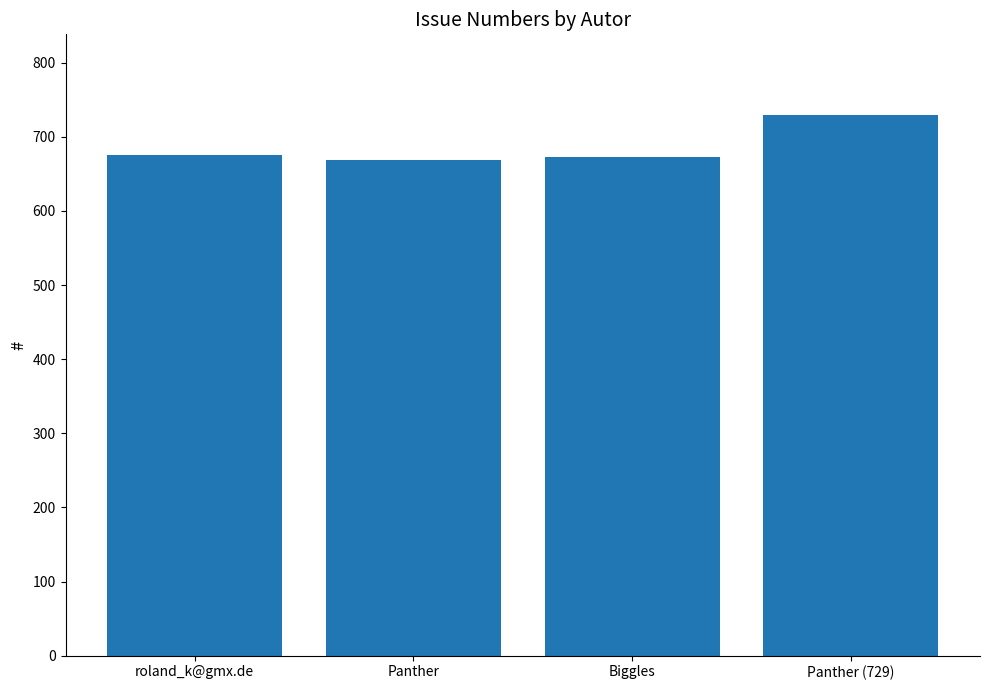

What is the sum of the values at Panther (729) and Biggles?

1402